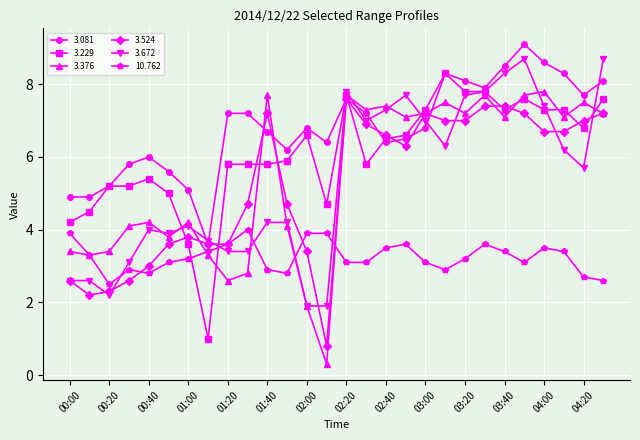

At how many categories does at least one series exceed 2?

28